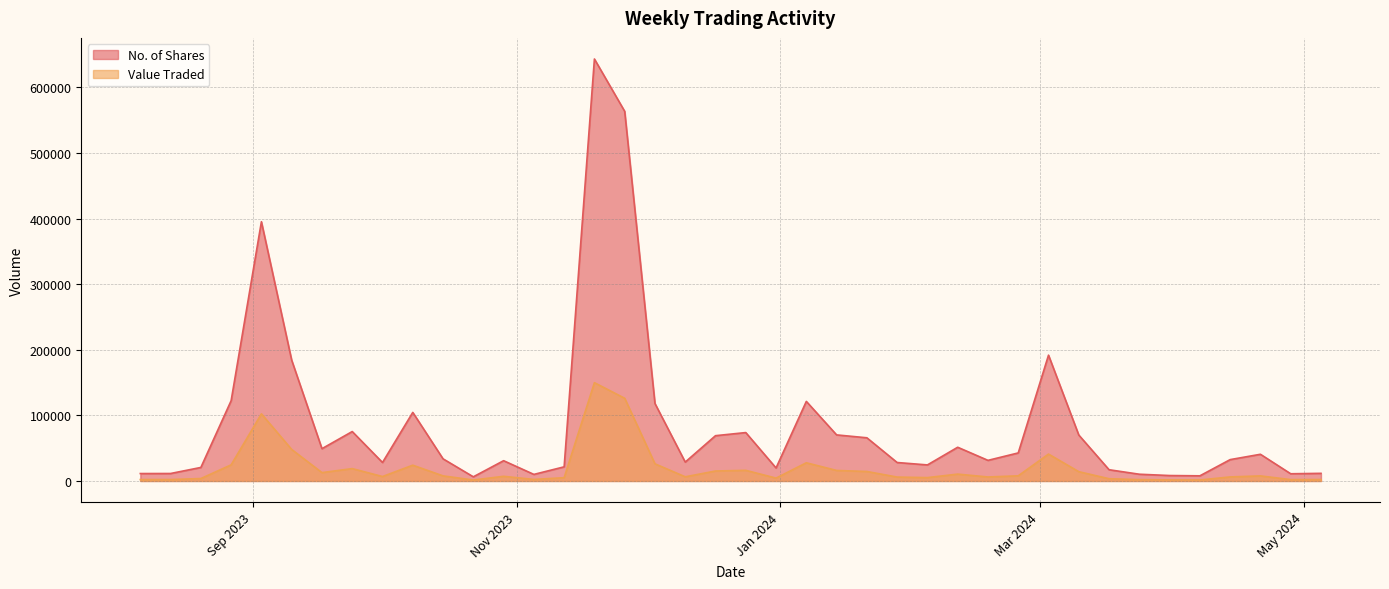

True or false: No. of Shares has more than 2 points higher than both neighbors.

True